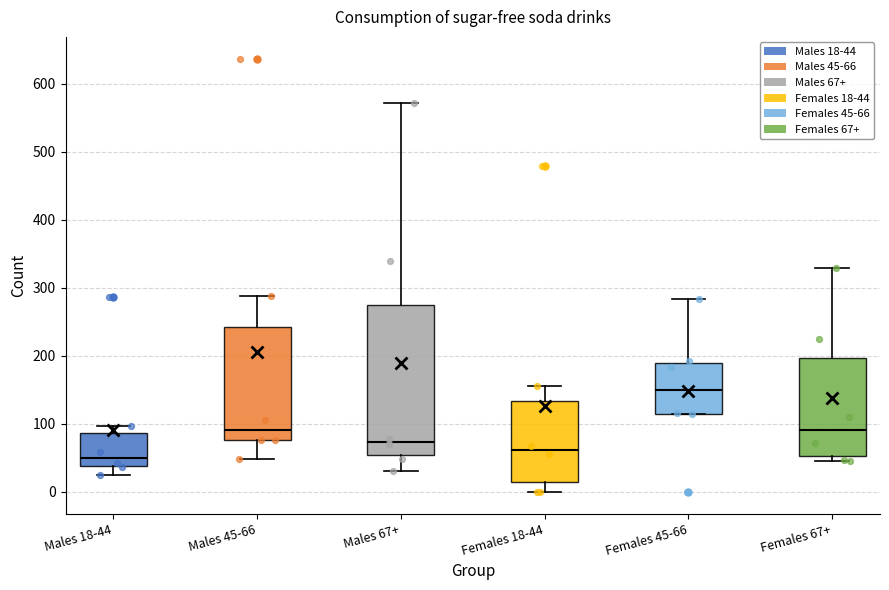

Reading left to right, read every box against the y-axis: the position of its median line, the range the box covers, and the ends of its whiskers. The values are not printed on the chart, so give them approximately, as read against the axis.

Males 18-44: median 50, box 40 to 90, whiskers 30 to 100
Males 45-66: median 90, box 80 to 240, whiskers 50 to 290
Males 67+: median 70, box 50 to 270, whiskers 30 to 570
Females 18-44: median 60, box 10 to 130, whiskers 0 to 160
Females 45-66: median 150, box 110 to 190, whiskers 110 to 280
Females 67+: median 90, box 50 to 200, whiskers 50 (just below the box's lower edge) to 330